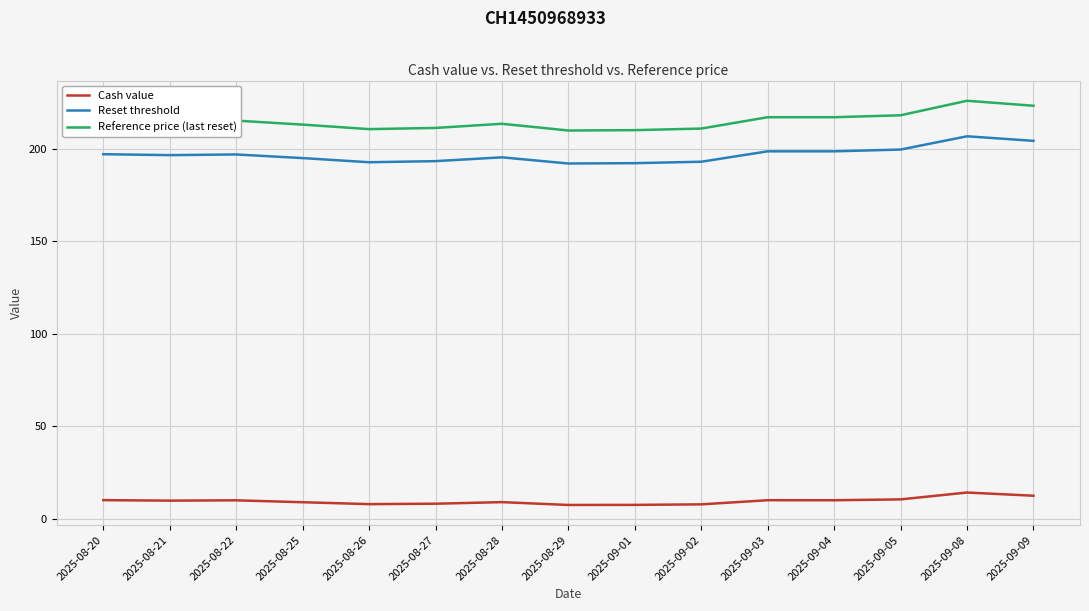

What position from the right is 2025-08-22?

13